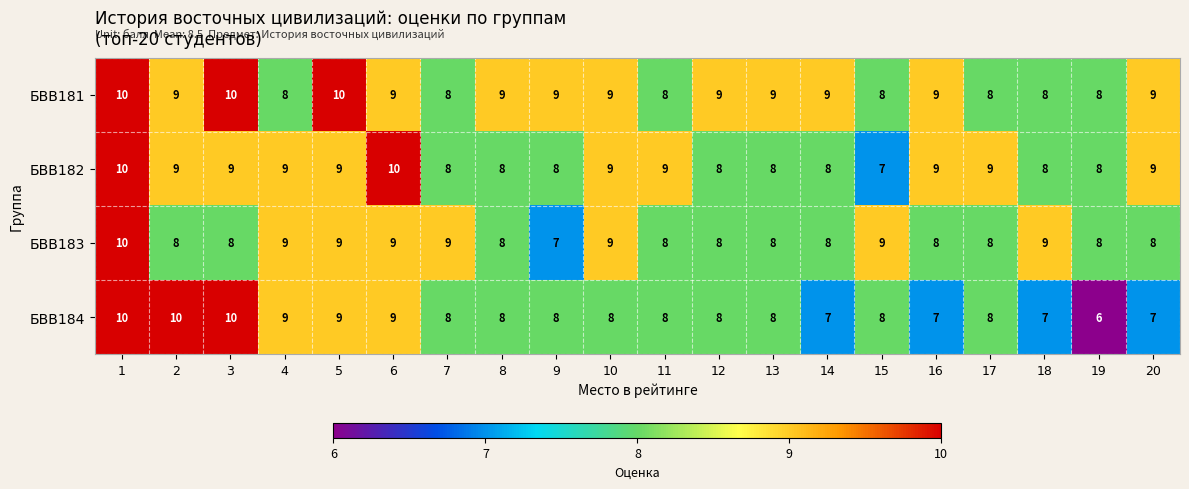

Is it true that БВВ183 equals 3 at 16?

False